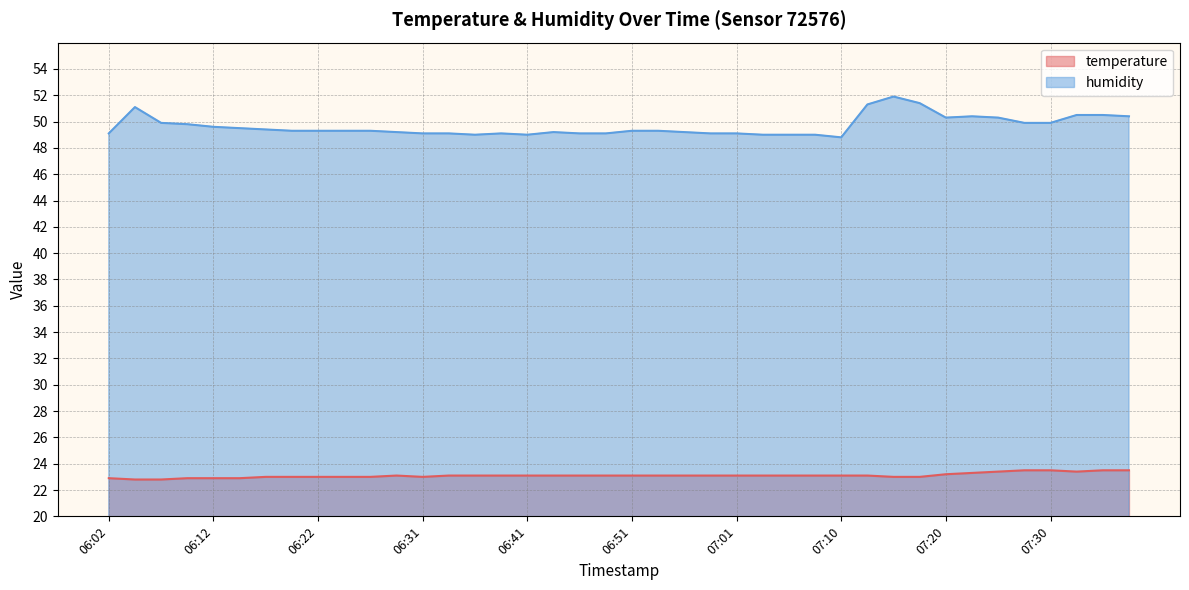

At which label is temperature closest to 23?

06:17